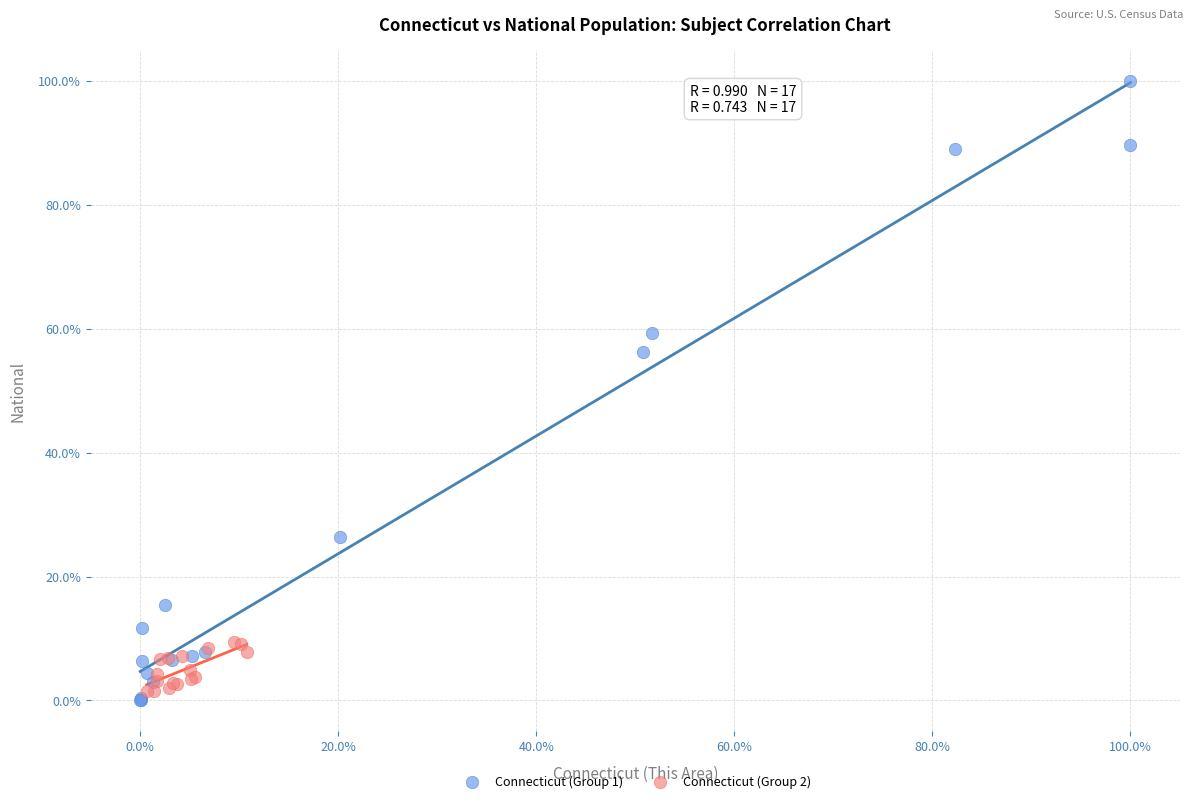

Which series contains the highest Y value?

Connecticut (Group 1)